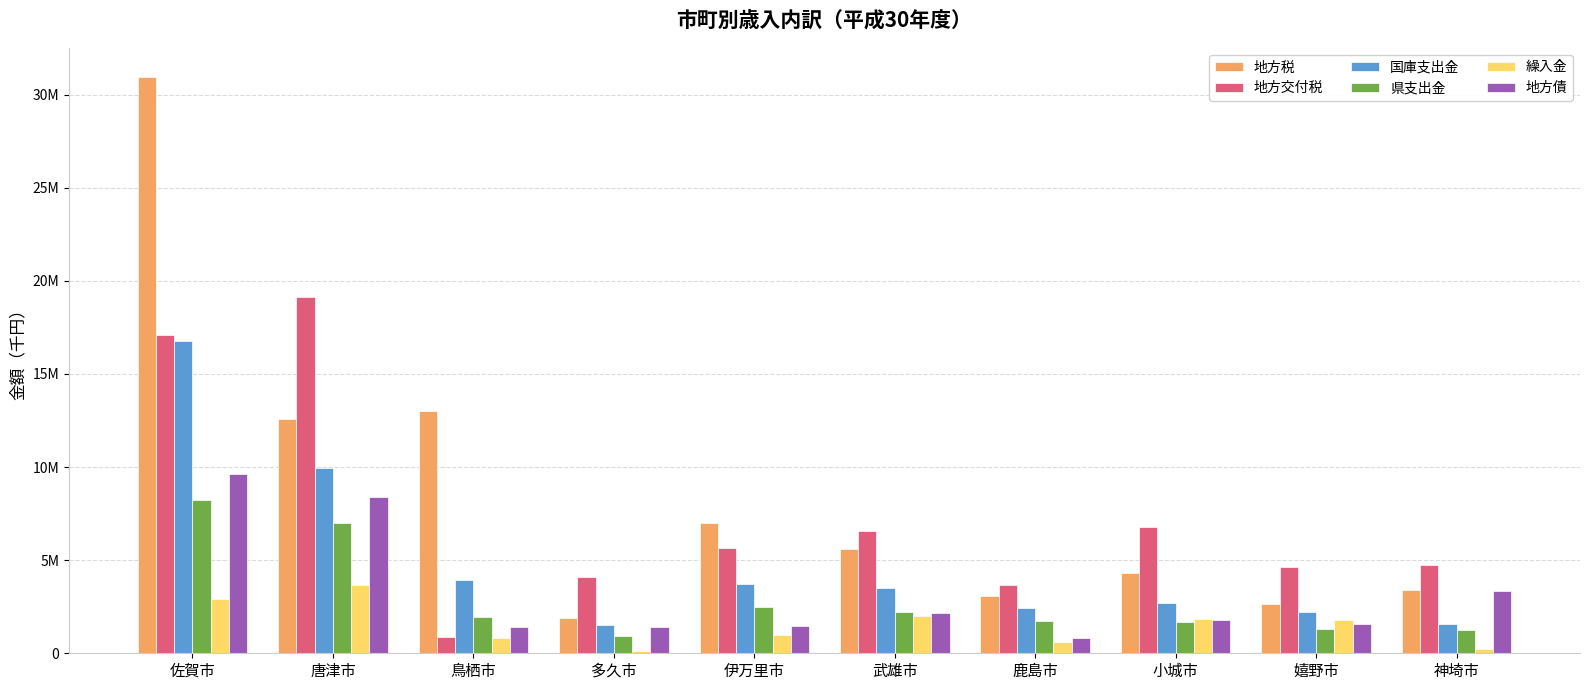

Does the chart contain stacked bars?

No